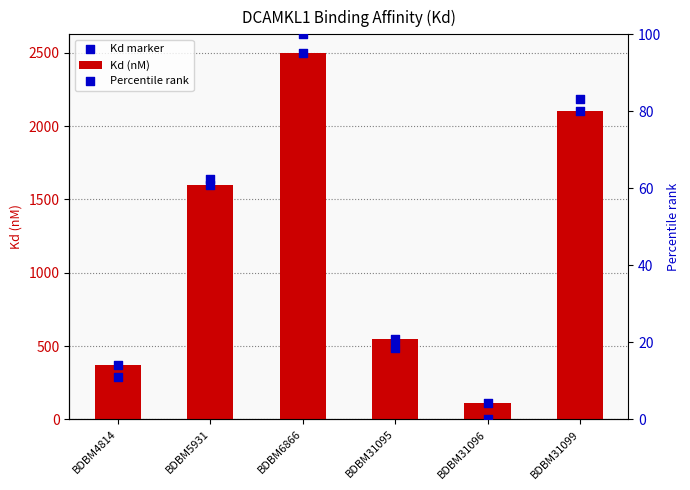

At which category is the sum across all series the highest?

BDBM6866